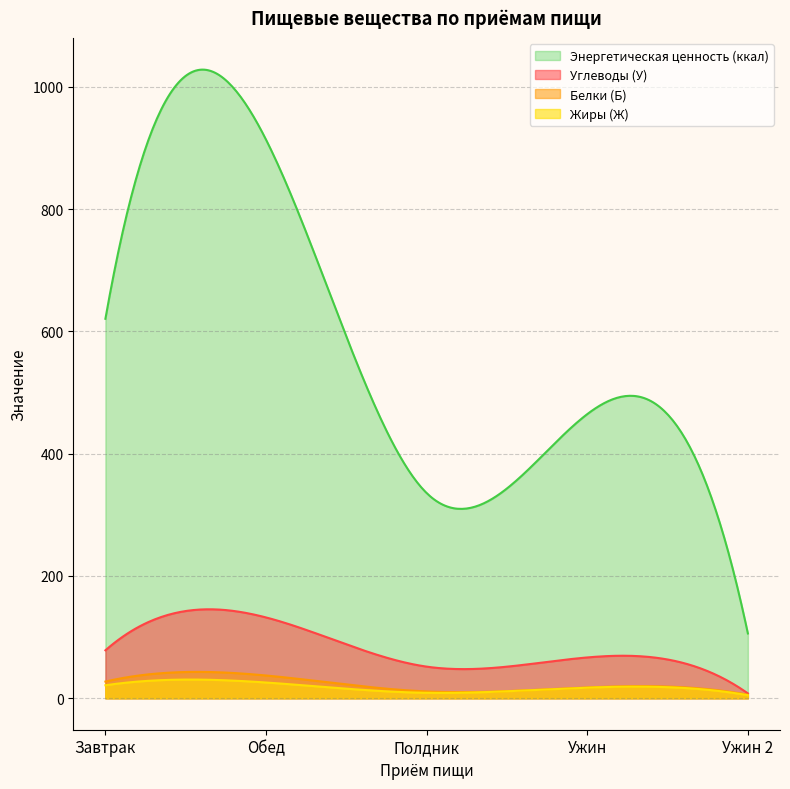

What is the sum of all Энергетическая ценность (ккал) values?

172563.4